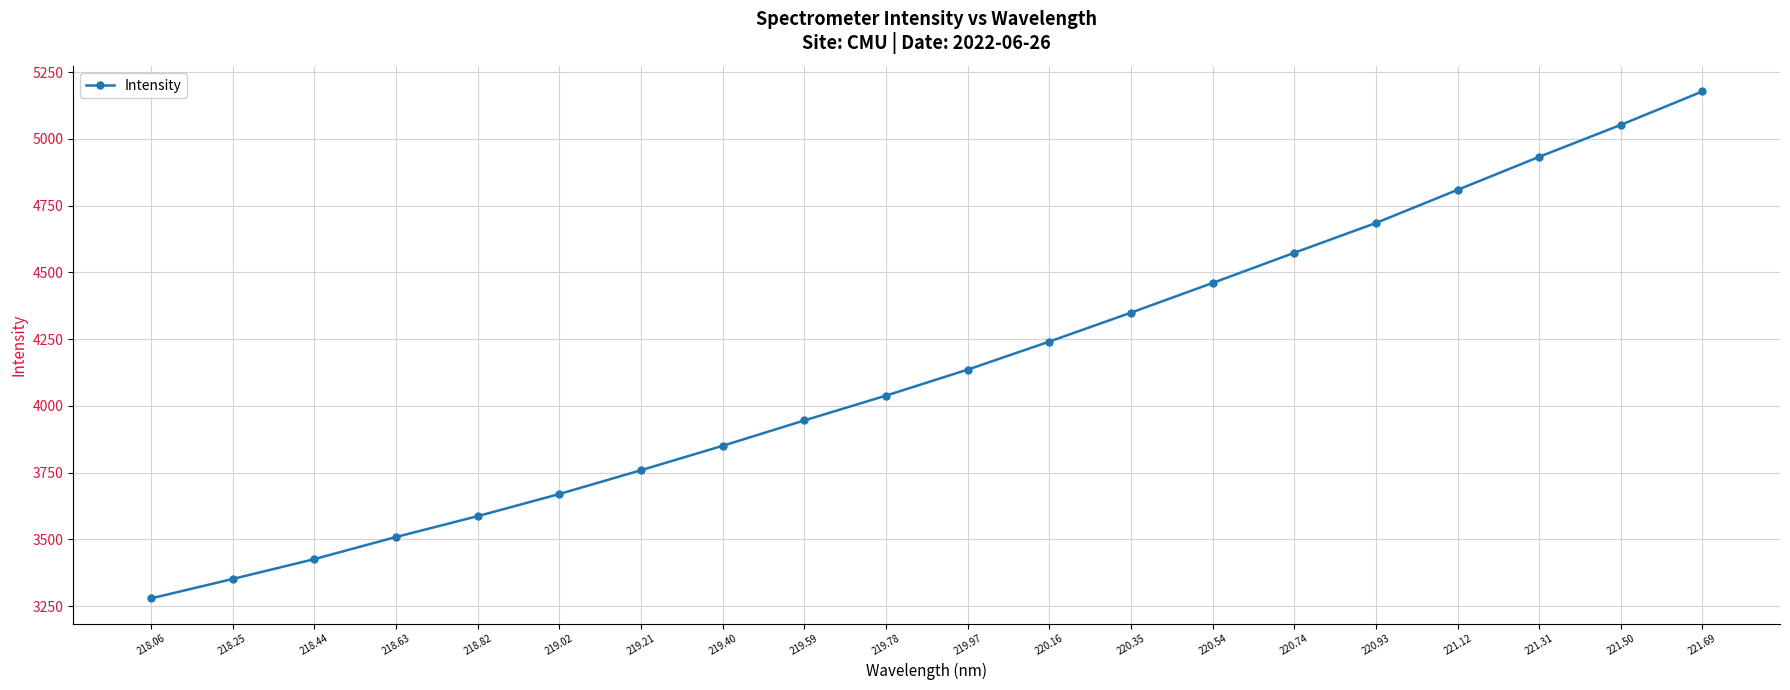

At which label is the value closest to 4228?

220.16